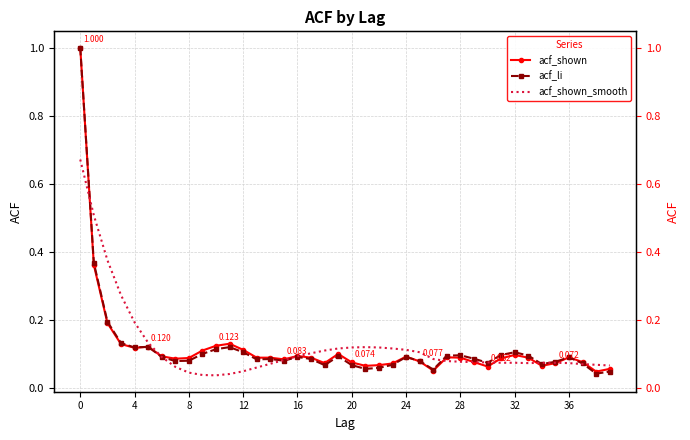

What is the difference between the maximum and minimum values in the acf_shown_smooth series?

0.6